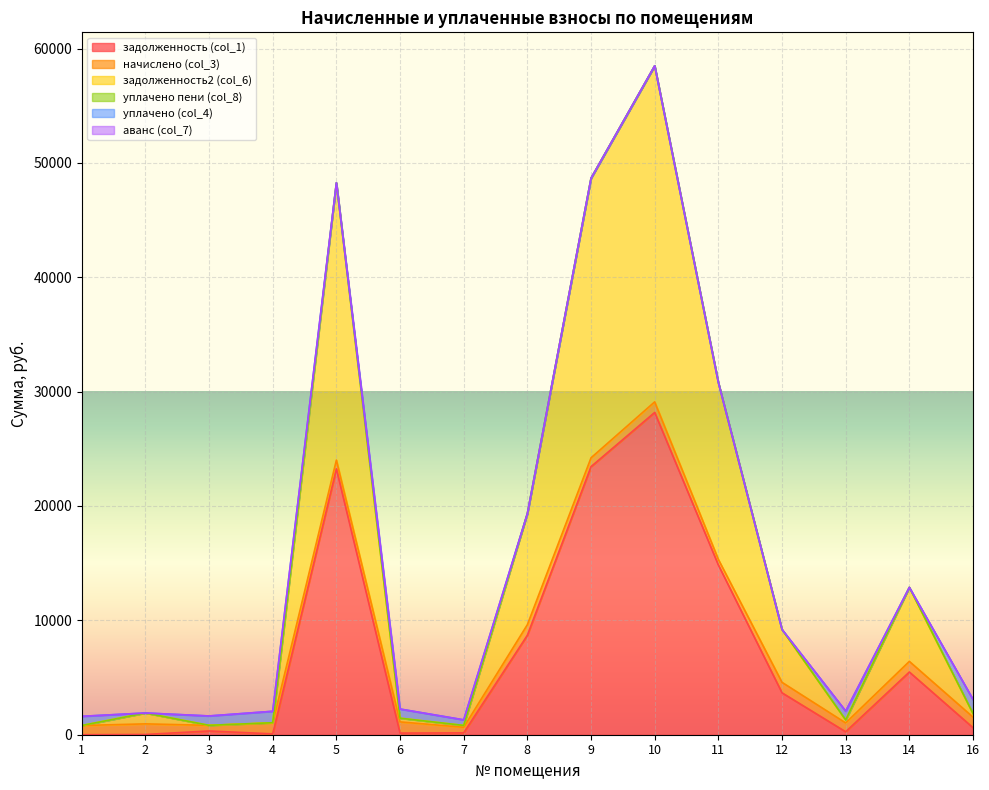

How many values in the начислено (col_3) series exceed 915?

8